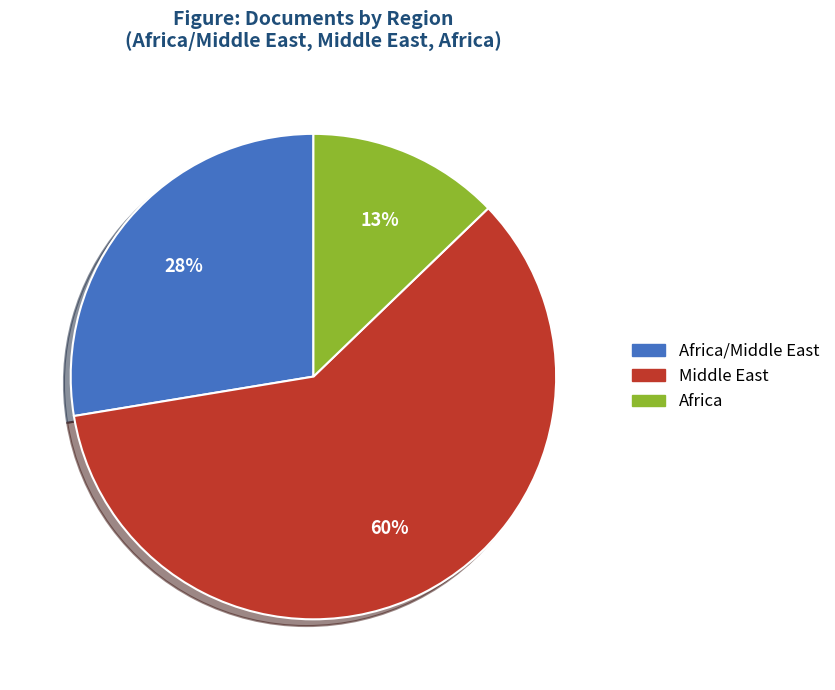

To the nearest percent, what is the difference between the largest and smallest slice percentages?

47%